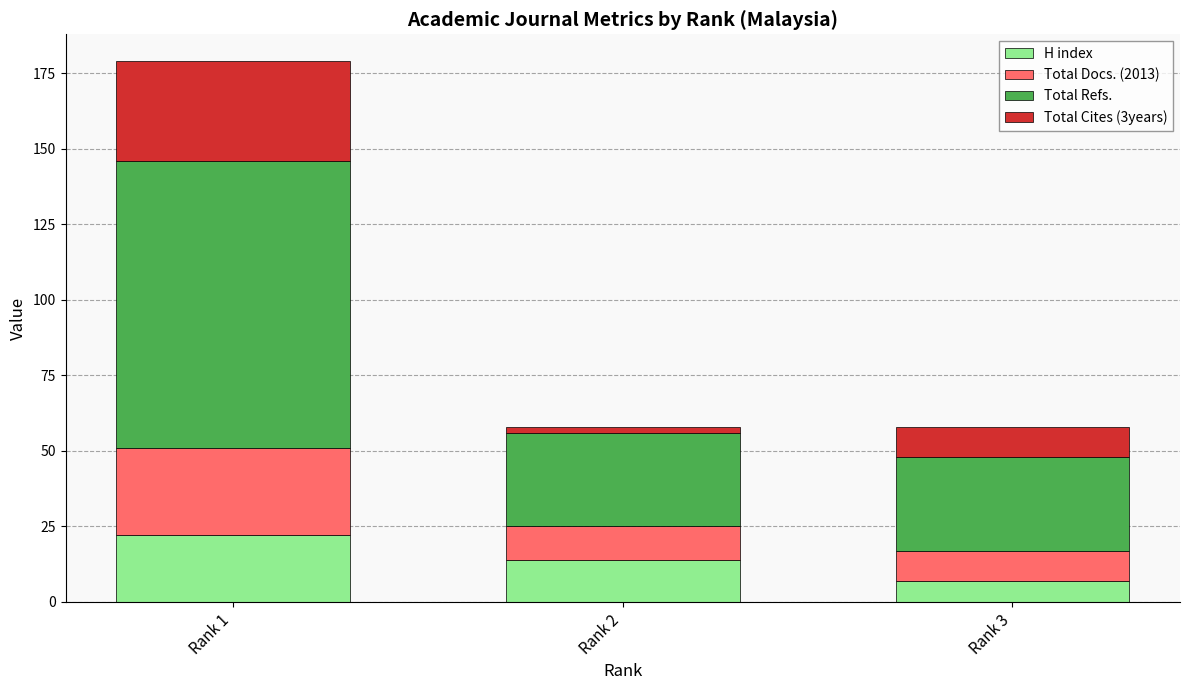

Does the chart contain any negative values?

No